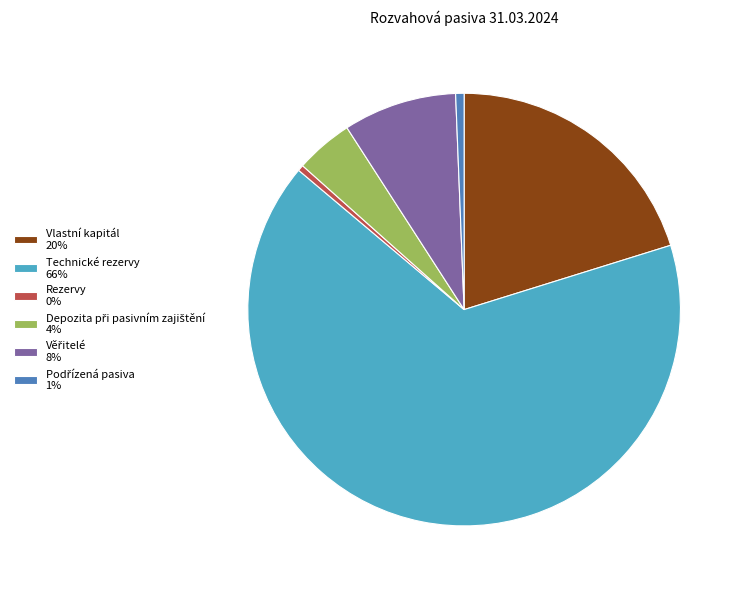

The Vlastní kapitál 20% slice represents 20% of the pie. True or false?

True